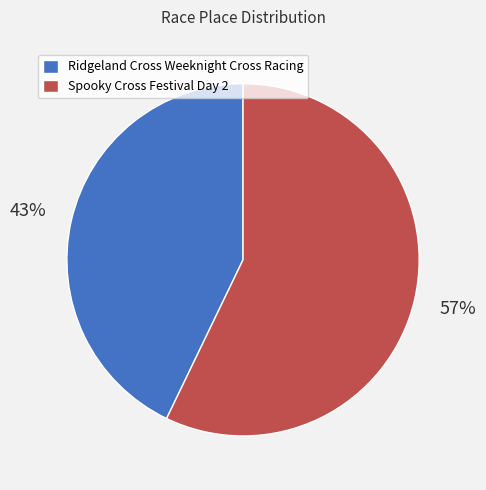

To the nearest percent, what is the difference between the largest and smallest slice percentages?

14%